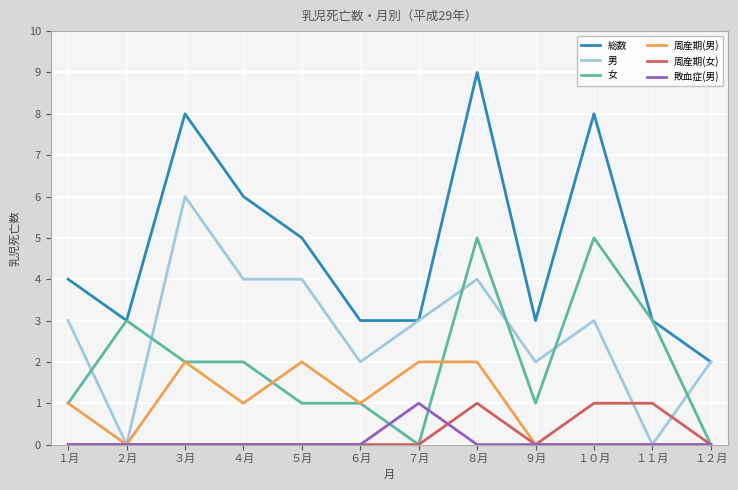

Does the chart have visible grid lines?

Yes